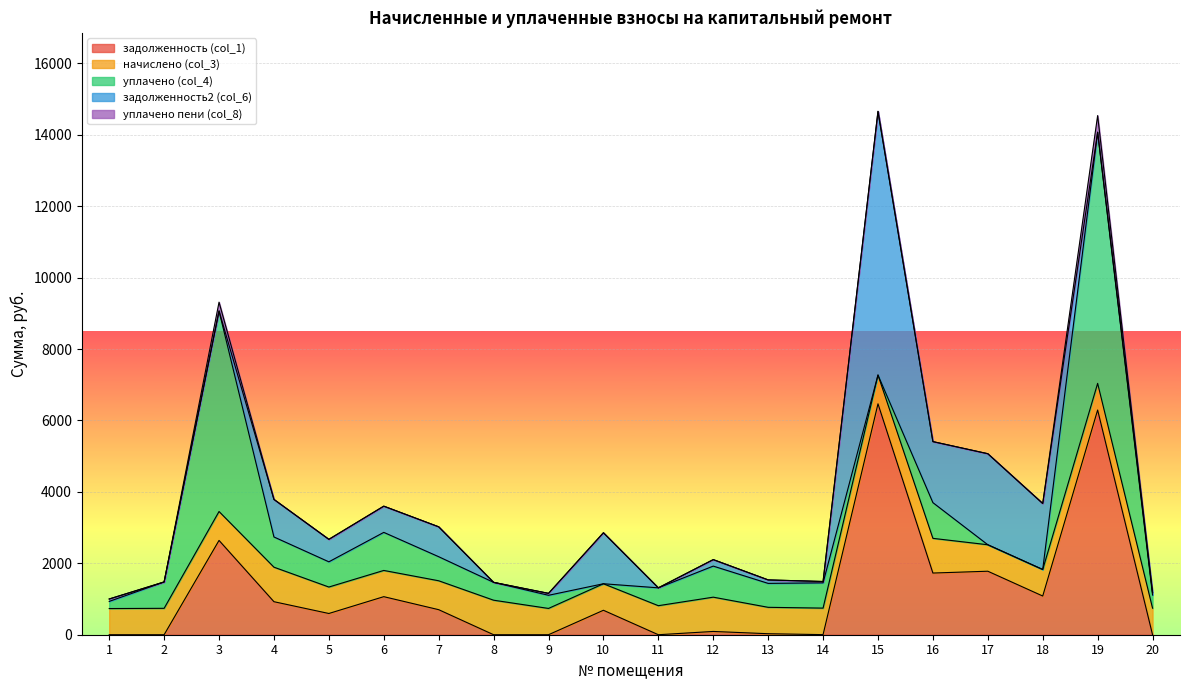

Reading left to right, transcribe all the data shown in this chart.

задолженность (col_1): 1=0.0	2=0.0	3=2641.2	4=924.8	5=594.6	6=1065.8	7=701.3	8=0.0	9=0.0	10=684.8	11=0.0	12=91.6	13=28.0	14=2.5	15=6467.3	16=1727.4	17=1778.5	18=1083.7	19=6293.6	20=0.0
начислено (col_3): 1=732.9	2=739.5	3=809.8	4=966.9	5=741.1	6=734.6	7=809.8	8=966.9	9=736.2	10=742.7	11=813.1	12=960.3	13=739.5	14=742.7	15=806.5	16=971.8	17=741.1	18=742.7	19=746.0	20=744.4
уплачено (col_4): 1=200.0	2=738.6	3=5616.3	4=846.0	5=706.2	6=1066.0	7=673.6	8=500.0	9=368.1	10=0.0	11=500.0	12=869.9	13=670.0	14=707.8	15=0.0	16=1000.0	17=0.0	18=0.0	19=7034.1	20=367.0
задолженность2 (col_6): 1=67.9	2=0.0	3=0.0	4=1051.5	5=629.5	6=734.3	7=837.5	8=0.0	9=54.2	10=1428.5	11=0.0	12=182.0	13=97.6	14=37.5	15=7384.3	16=1709.5	17=2549.9	18=1848.9	19=0.0	20=68.4
уплачено пени (col_8): 1=0.0	2=0.0	3=246.8	4=0.0	5=0.0	6=0.0	7=0.0	8=0.0	9=0.0	10=0.0	11=0.0	12=0.0	13=0.0	14=0.0	15=0.0	16=0.0	17=0.0	18=0.0	19=465.9	20=0.0